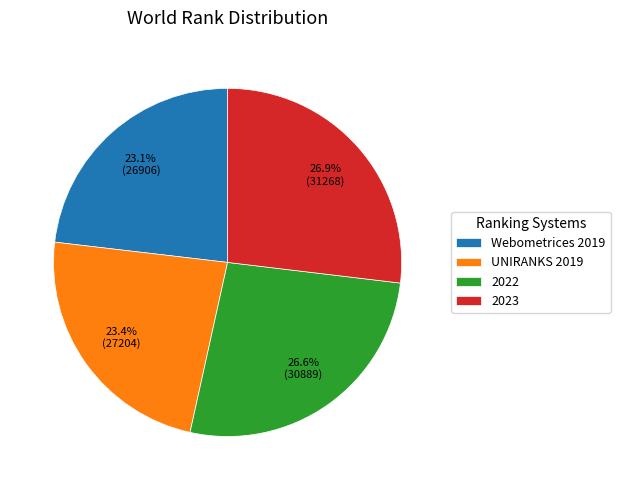

Is 2023 the majority of the pie?

No